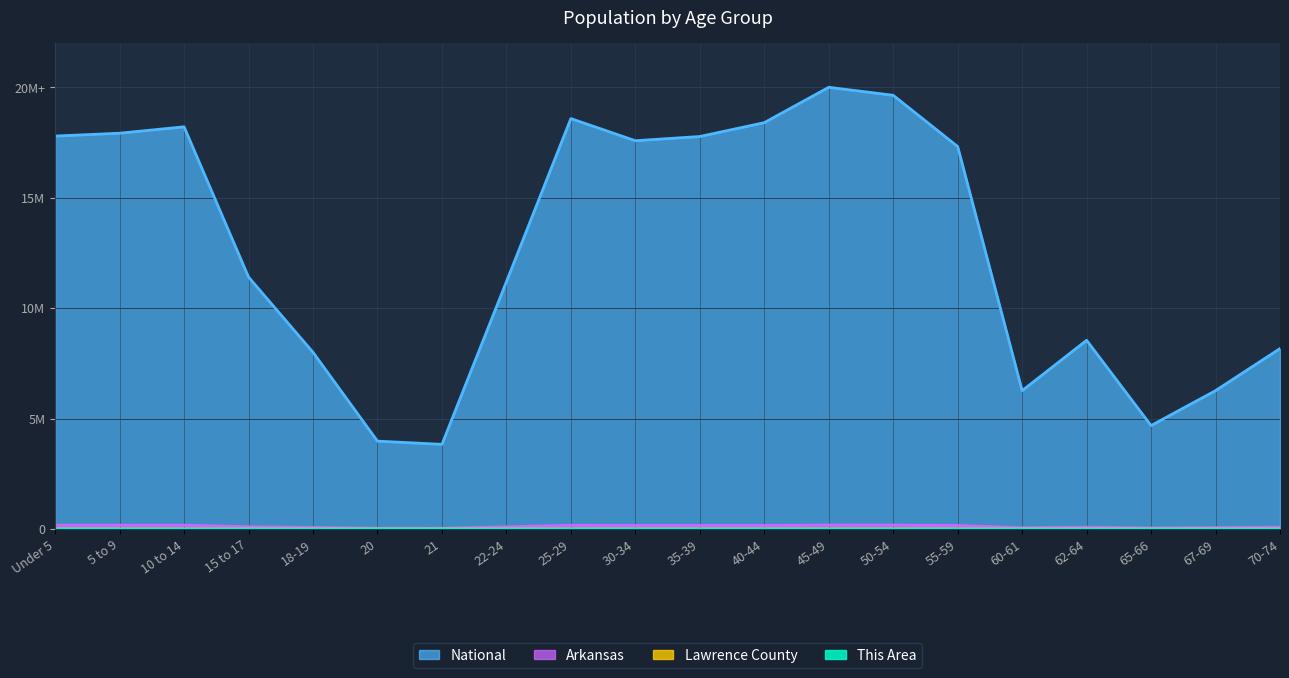

Count the Lawrence County values in the range 0 to 1.

20